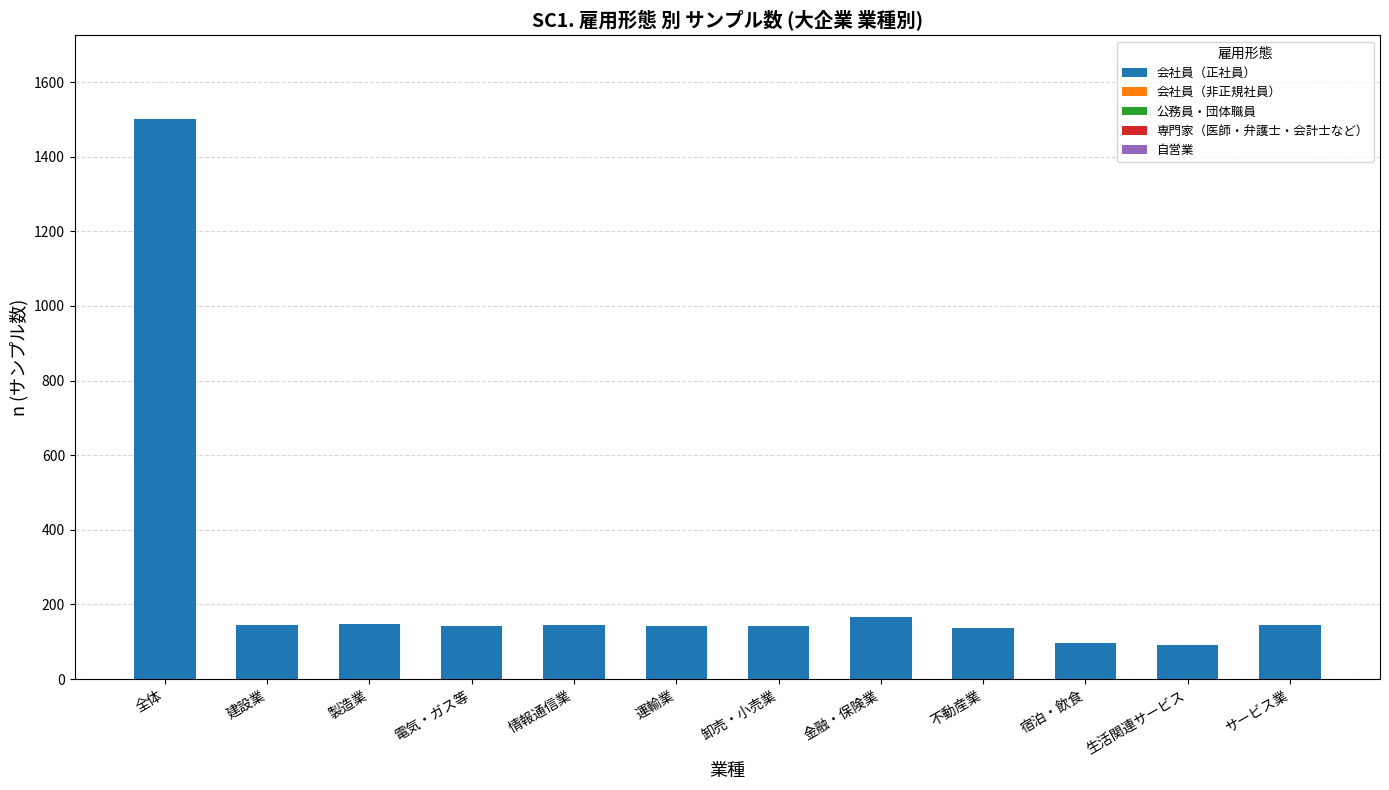

What is the sum of the values at 不動産業 and 運輸業?

279